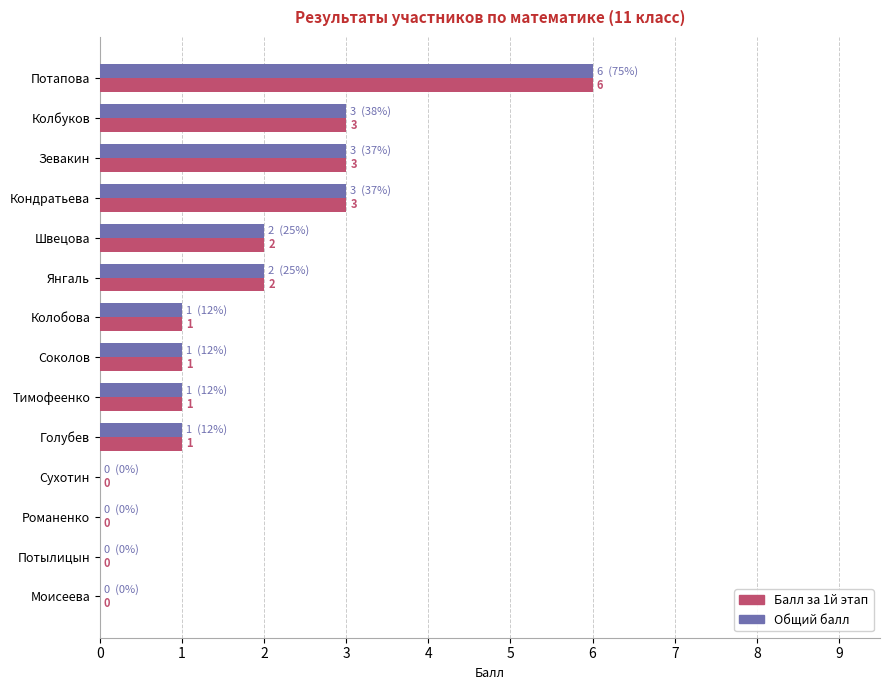

What is the maximum value shown in the chart?

6